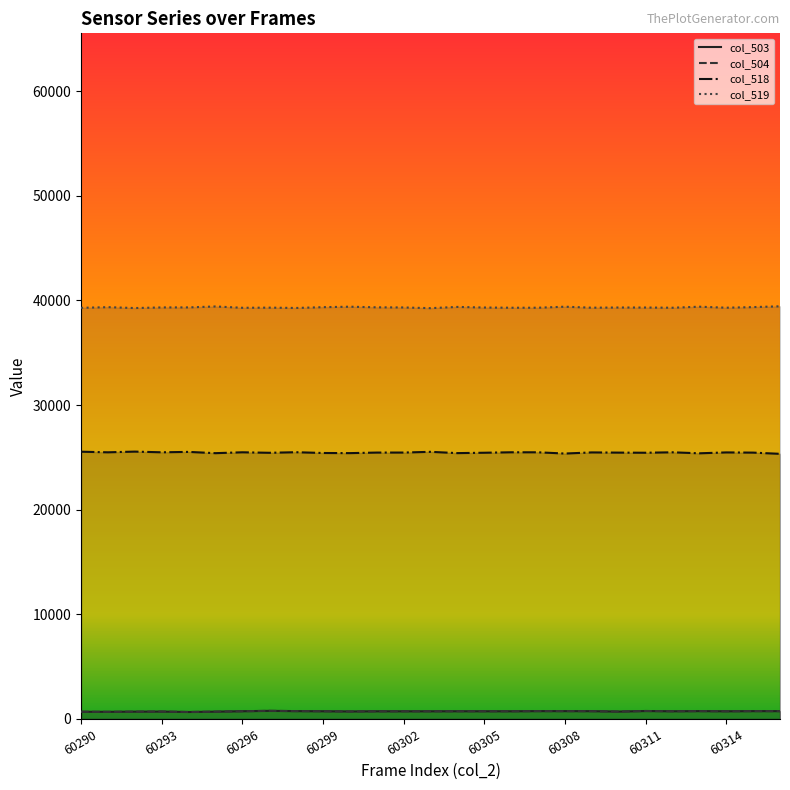

What is the value of the col_519 point at the 9th from the left?

39286